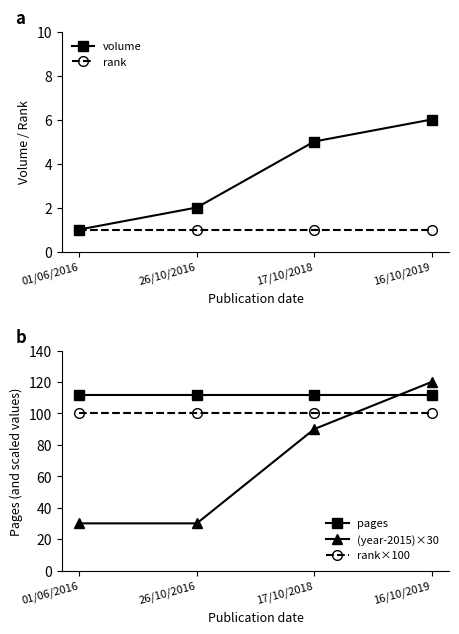

How many lines are shown in the chart?

5